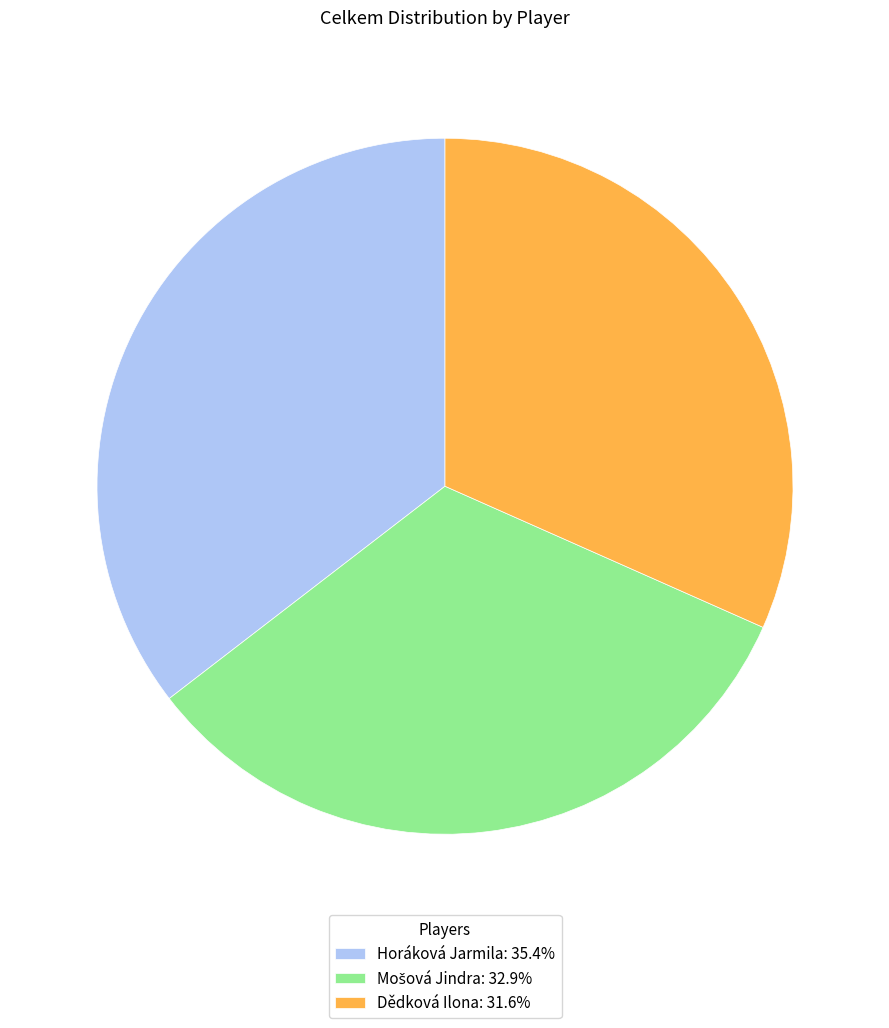

How many slices are in this pie chart?

3